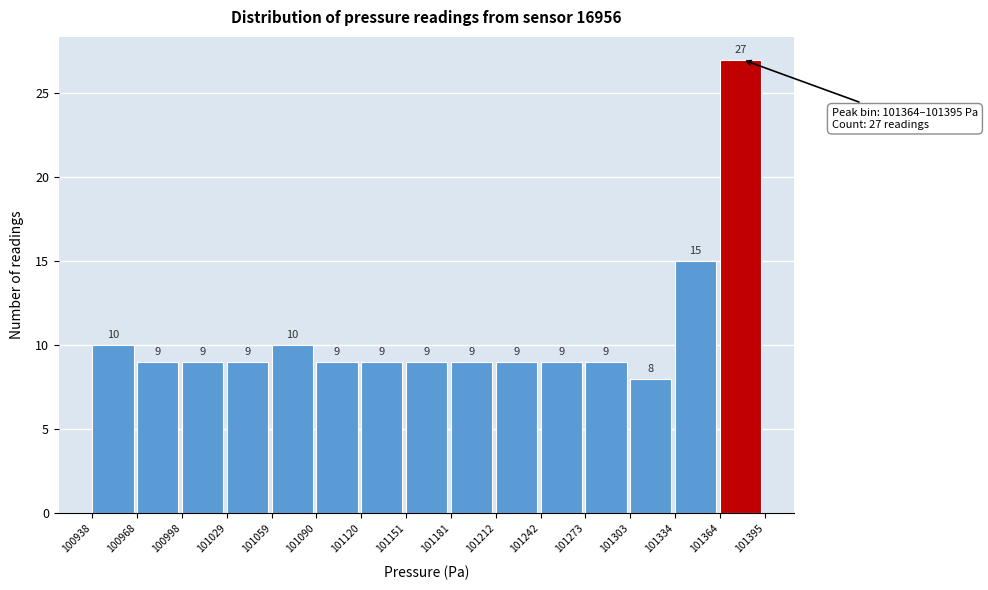

Which range on the x-axis has the tallest bar?

101364 to 101395